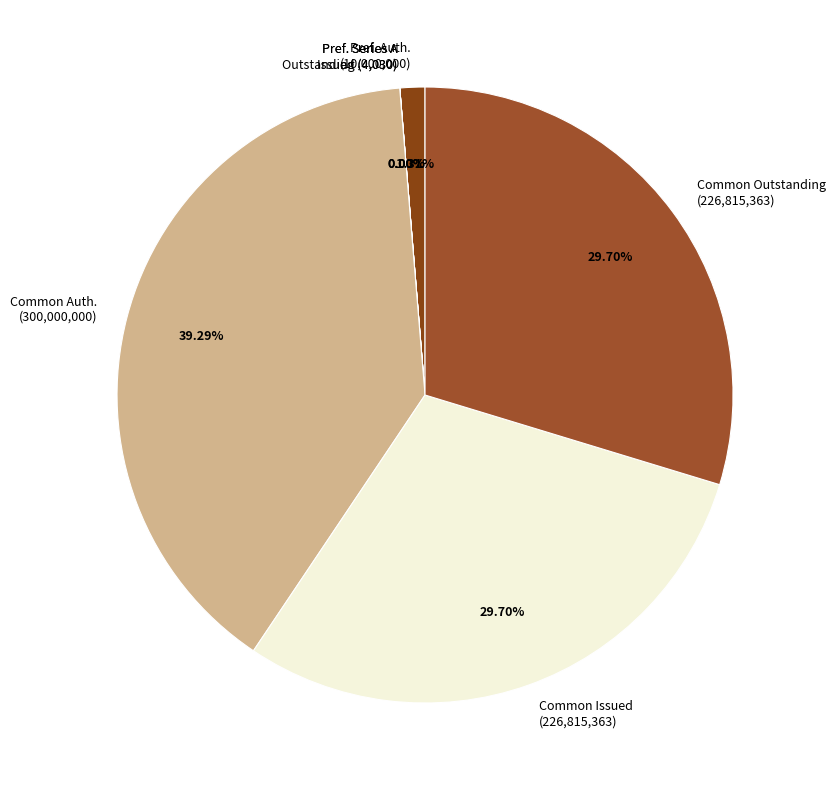

Does any single category account for the majority?

No